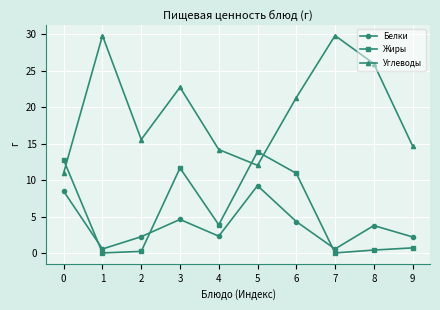

At 2, list the series in order from largest to smallest.

Углеводы, Белки, Жиры